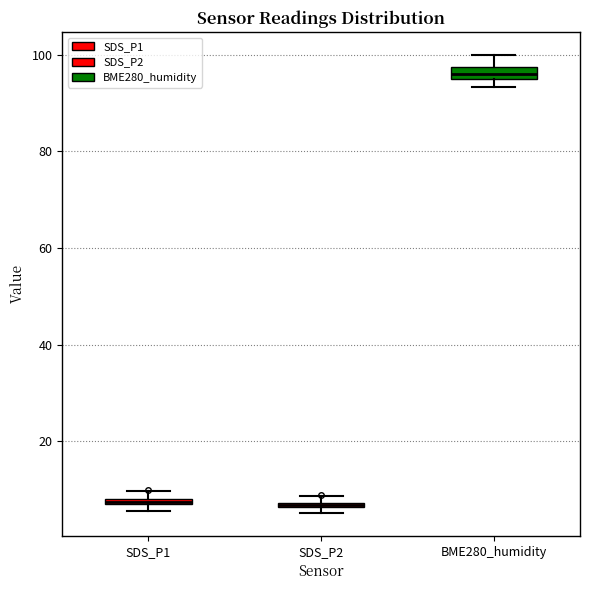

Which box has the highest median line?

BME280_humidity